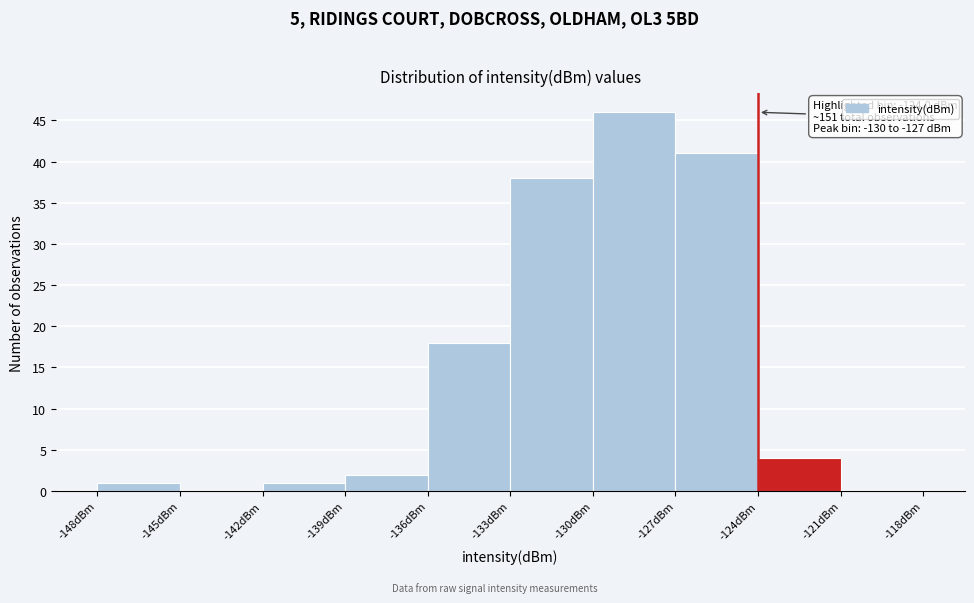

Which range on the x-axis has the tallest bar?

-130 to -127